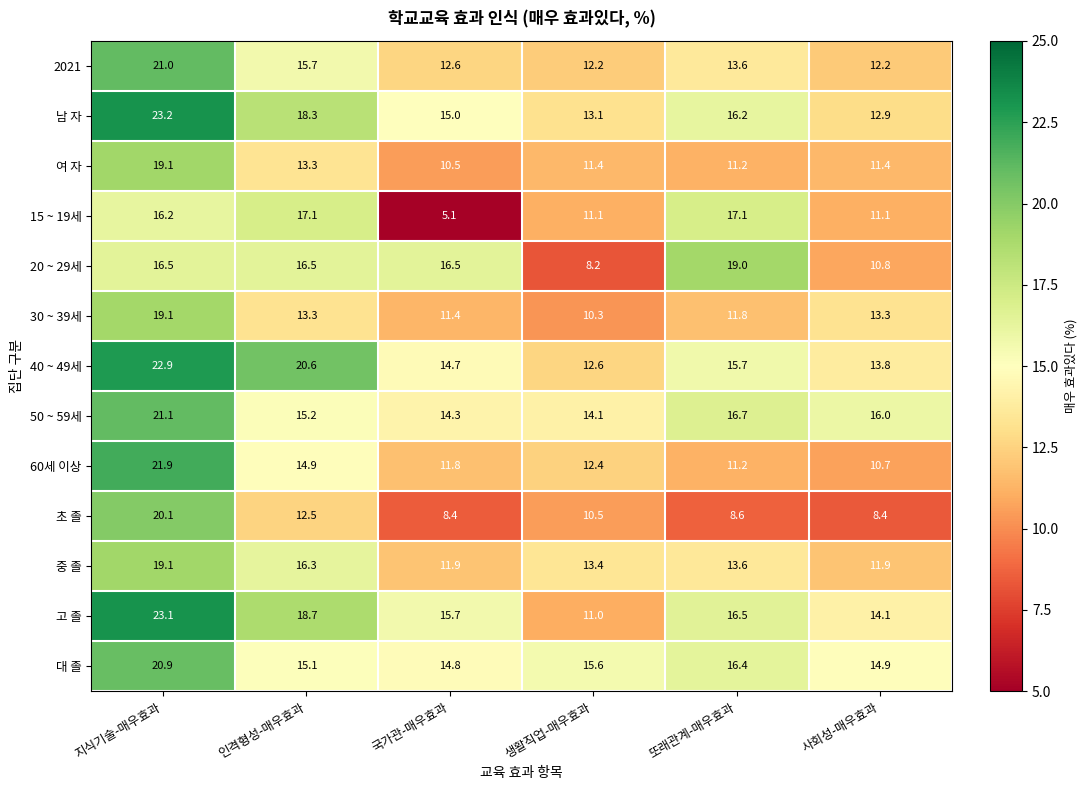

At which label is 고 졸 closest to 17?

또래관계-매우효과